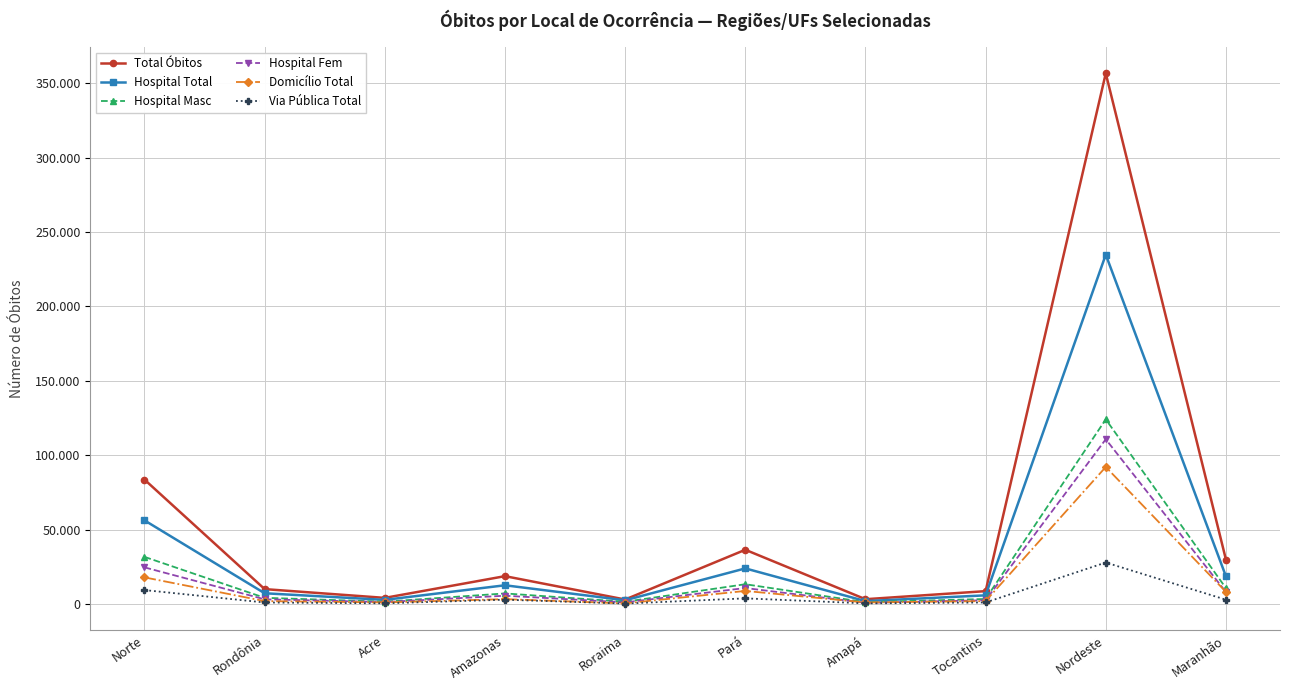

Is this an area chart (filled region under the line)?

No